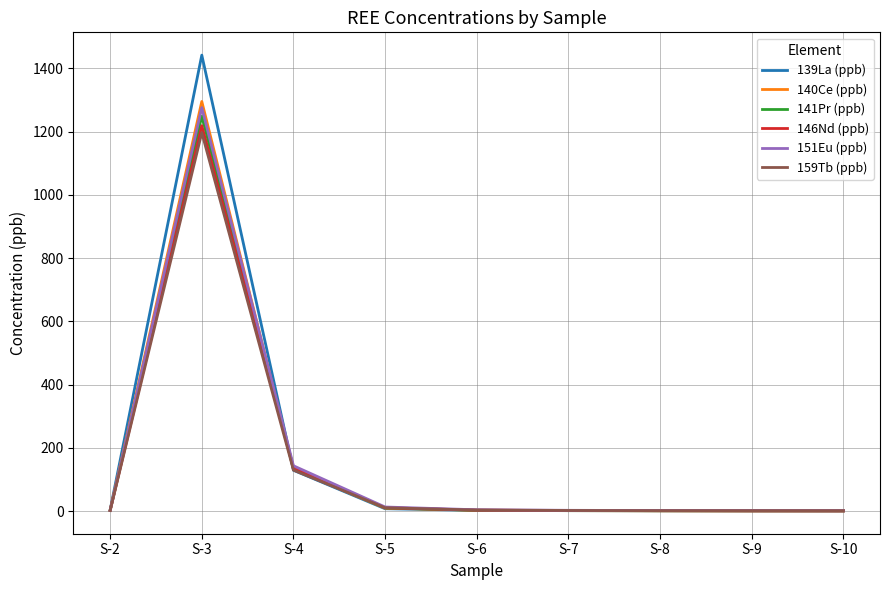

Which series has the largest total across all categories?

139La (ppb)